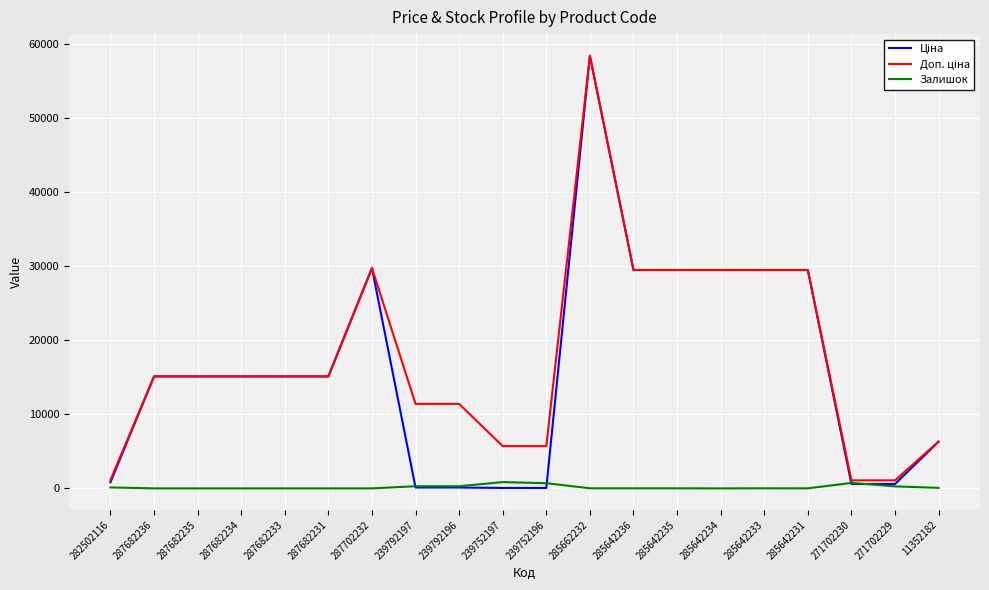

What is the total value across all series at 239792197?

11813.1